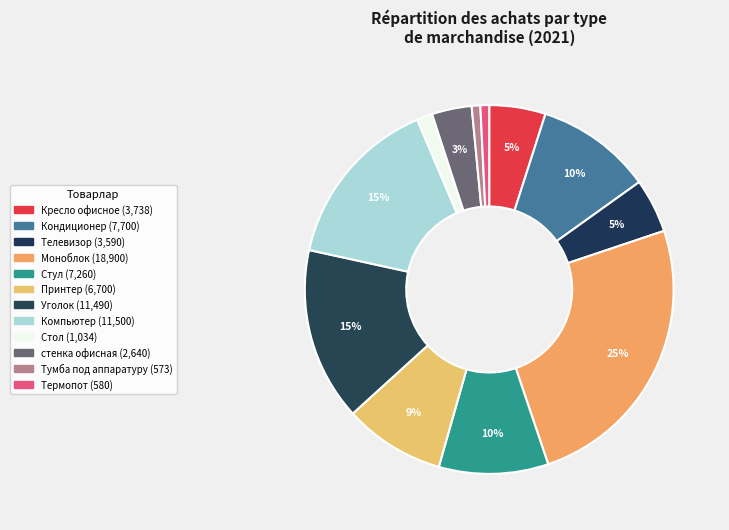

Rank the categories by value from lowest to highest.

Тумба под аппаратуру, Термопот, Стол, стенка офисная, Телевизор, Кресло офисное, Принтер, Стул, Кондиционер, Уголок, Компьютер, Моноблок